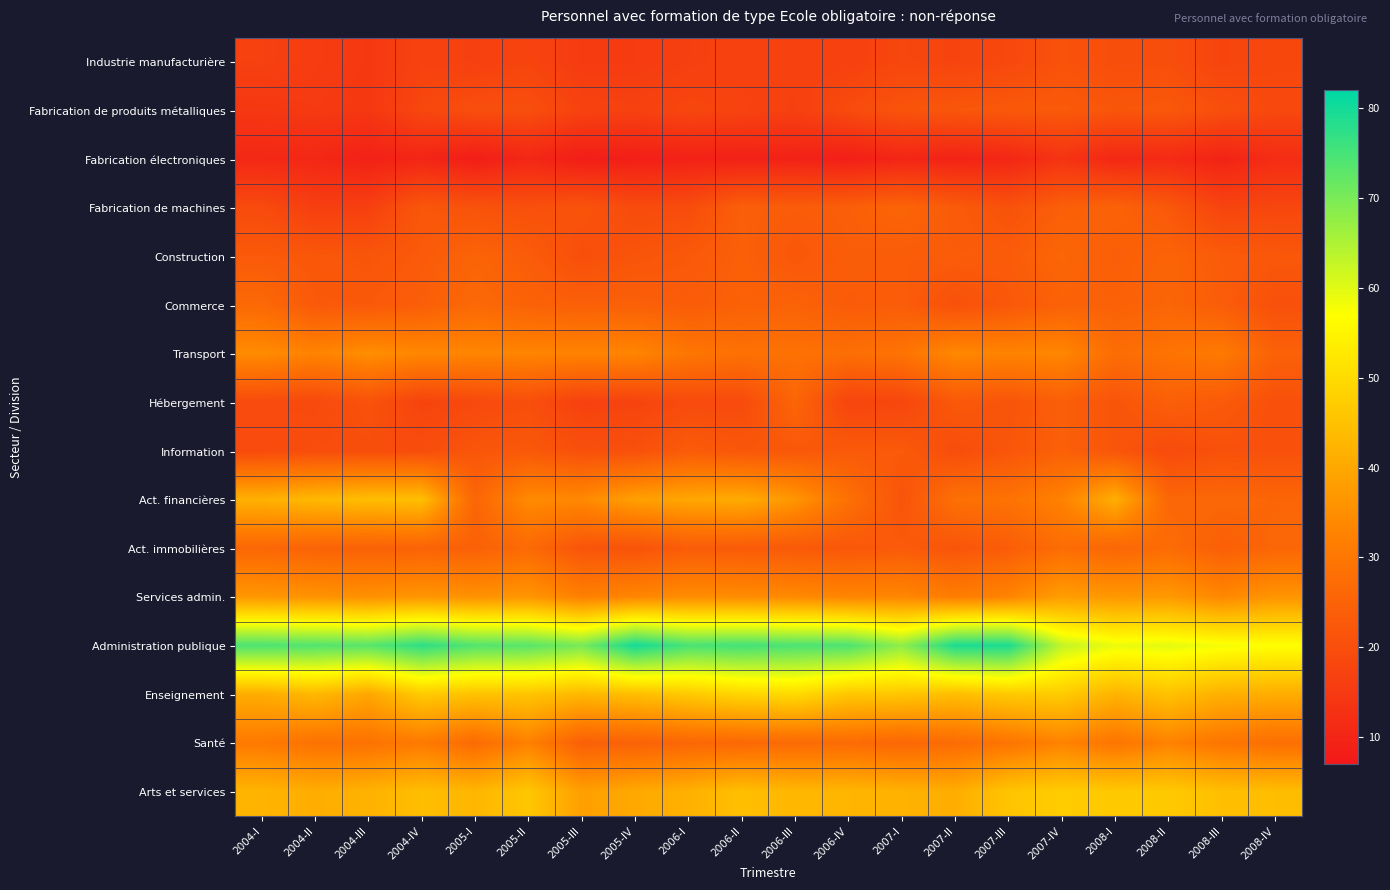

Reading left to right, transcribe all the data shown in this chart.

Industrie manufacturière: 2004-I=16.7	2004-II=15.6	2004-III=14.7	2004-IV=17.1	2005-I=16.5	2005-II=17.7	2005-III=15.3	2005-IV=15.5	2006-I=16.4	2006-II=17.2	2006-III=16.8	2006-IV=16.8	2007-I=18.0	2007-II=17.6	2007-III=18.5	2007-IV=21.0	2008-I=20.1	2008-II=20.1	2008-III=17.6	2008-IV=18.4
Fabrication de produits métalliques: 2004-I=14.4	2004-II=15.0	2004-III=14.4	2004-IV=18.2	2005-I=20.1	2005-II=20.1	2005-III=17.3	2005-IV=16.8	2006-I=18.1	2006-II=17.3	2006-III=16.5	2006-IV=19.2	2007-I=21.4	2007-II=22.0	2007-III=22.7	2007-IV=23.0	2008-I=21.9	2008-II=22.5	2008-III=20.2	2008-IV=18.6
Fabrication électroniques: 2004-I=10.7	2004-II=10.5	2004-III=9.0	2004-IV=10.1	2005-I=8.0	2005-II=10.4	2005-III=8.1	2005-IV=8.5	2006-I=9.2	2006-II=8.9	2006-III=9.3	2006-IV=8.4	2007-I=10.0	2007-II=9.4	2007-III=10.3	2007-IV=13.4	2008-I=10.6	2008-II=11.3	2008-III=9.5	2008-IV=11.8
Fabrication de machines: 2004-I=19.2	2004-II=16.2	2004-III=16.5	2004-IV=22.1	2005-I=21.1	2005-II=20.4	2005-III=21.4	2005-IV=19.3	2006-I=19.6	2006-II=24.2	2006-III=23.4	2006-IV=24.1	2007-I=25.5	2007-II=23.1	2007-III=20.9	2007-IV=24.1	2008-I=25.1	2008-II=22.4	2008-III=17.6	2008-IV=18.1
Construction: 2004-I=22.9	2004-II=22.3	2004-III=21.8	2004-IV=23.0	2005-I=25.4	2005-II=23.4	2005-III=20.1	2005-IV=21.5	2006-I=22.7	2006-II=24.4	2006-III=22.3	2006-IV=23.8	2007-I=23.5	2007-II=23.4	2007-III=23.4	2007-IV=25.8	2008-I=23.9	2008-II=25.3	2008-III=23.4	2008-IV=22.4
Commerce: 2004-I=26.6	2004-II=22.8	2004-III=22.7	2004-IV=24.0	2005-I=26.5	2005-II=24.9	2005-III=24.3	2005-IV=24.5	2006-I=23.4	2006-II=24.7	2006-III=25.0	2006-IV=23.3	2007-I=23.6	2007-II=20.7	2007-III=22.4	2007-IV=24.8	2008-I=24.6	2008-II=25.7	2008-III=23.6	2008-IV=20.6
Transport: 2004-I=34.5	2004-II=32.8	2004-III=35.1	2004-IV=33.6	2005-I=33.4	2005-II=33.1	2005-III=32.8	2005-IV=33.3	2006-I=29.8	2006-II=28.6	2006-III=28.7	2006-IV=28.0	2007-I=29.2	2007-II=33.8	2007-III=32.8	2007-IV=33.6	2008-I=27.5	2008-II=29.1	2008-III=30.7	2008-IV=24.8
Hébergement: 2004-I=19.3	2004-II=18.9	2004-III=21.0	2004-IV=17.3	2005-I=18.8	2005-II=20.1	2005-III=16.9	2005-IV=17.3	2006-I=19.2	2006-II=19.1	2006-III=25.7	2006-IV=17.7	2007-I=18.0	2007-II=22.6	2007-III=21.6	2007-IV=24.0	2008-I=21.5	2008-II=24.3	2008-III=23.0	2008-IV=20.5
Information: 2004-I=19.2	2004-II=19.8	2004-III=19.9	2004-IV=19.8	2005-I=21.8	2005-II=22.6	2005-III=20.4	2005-IV=20.6	2006-I=23.3	2006-II=22.1	2006-III=22.4	2006-IV=22.9	2007-I=22.9	2007-II=19.8	2007-III=21.9	2007-IV=24.4	2008-I=21.8	2008-II=19.1	2008-III=20.7	2008-IV=20.5
Act. financières: 2004-I=41.7	2004-II=43.3	2004-III=44.2	2004-IV=44.4	2005-I=25.8	2005-II=34.4	2005-III=34.0	2005-IV=38.3	2006-I=39.7	2006-II=40.6	2006-III=36.6	2006-IV=28.4	2007-I=21.5	2007-II=28.3	2007-III=28.9	2007-IV=32.5	2008-I=41.3	2008-II=26.1	2008-III=26.2	2008-IV=25.7
Act. immobilières: 2004-I=26.1	2004-II=25.1	2004-III=24.5	2004-IV=25.1	2005-I=24.6	2005-II=26.7	2005-III=21.7	2005-IV=21.1	2006-I=23.5	2006-II=23.2	2006-III=22.8	2006-IV=22.2	2007-I=23.1	2007-II=21.7	2007-III=23.6	2007-IV=27.5	2008-I=25.9	2008-II=27.3	2008-III=24.1	2008-IV=25.9
Services admin.: 2004-I=36.7	2004-II=35.9	2004-III=35.5	2004-IV=36.5	2005-I=35.7	2005-II=36.6	2005-III=32.0	2005-IV=33.5	2006-I=34.7	2006-II=34.6	2006-III=34.1	2006-IV=33.2	2007-I=33.6	2007-II=31.5	2007-III=33.0	2007-IV=38.0	2008-I=36.8	2008-II=37.2	2008-III=33.7	2008-IV=36.3
Administration publique: 2004-I=74.5	2004-II=73.9	2004-III=73.2	2004-IV=77.4	2005-I=73.9	2005-II=73.2	2005-III=70.2	2005-IV=80.0	2006-I=74.7	2006-II=75.3	2006-III=74.4	2006-IV=74.4	2007-I=67.9	2007-II=79.2	2007-III=79.2	2007-IV=63.0	2008-I=59.0	2008-II=59.7	2008-III=58.0	2008-IV=57.1
Enseignement: 2004-I=40.9	2004-II=43.2	2004-III=39.8	2004-IV=46.7	2005-I=45.1	2005-II=45.6	2005-III=43.2	2005-IV=44.3	2006-I=46.6	2006-II=48.9	2006-III=49.8	2006-IV=46.1	2007-I=46.0	2007-II=44.3	2007-III=46.5	2007-IV=47.0	2008-I=42.3	2008-II=45.1	2008-III=41.6	2008-IV=41.1
Santé: 2004-I=30.6	2004-II=28.9	2004-III=28.9	2004-IV=30.8	2005-I=27.2	2005-II=32.3	2005-III=24.4	2005-IV=24.9	2006-I=26.0	2006-II=26.4	2006-III=27.1	2006-IV=27.3	2007-I=26.1	2007-II=27.4	2007-III=29.5	2007-IV=32.7	2008-I=29.6	2008-II=32.6	2008-III=29.6	2008-IV=28.1
Arts et services: 2004-I=42.5	2004-II=41.1	2004-III=42.0	2004-IV=44.3	2005-I=42.8	2005-II=46.0	2005-III=38.3	2005-IV=40.2	2006-I=41.7	2006-II=44.5	2006-III=43.0	2006-IV=42.8	2007-I=42.0	2007-II=41.0	2007-III=45.5	2007-IV=47.1	2008-I=46.4	2008-II=46.5	2008-III=44.5	2008-IV=44.2